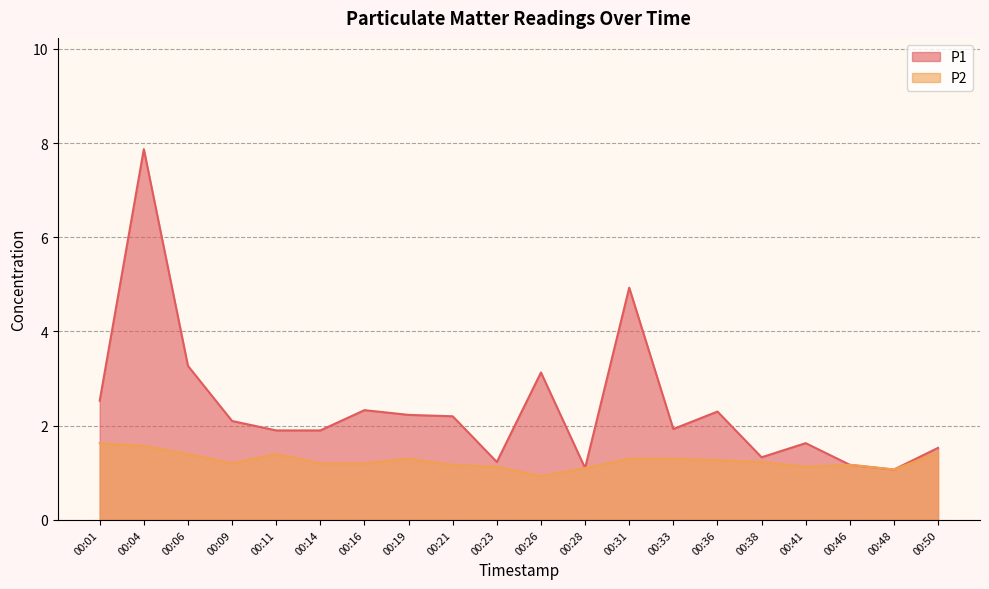

At which category does the chart reach its minimum across all series?

00:26